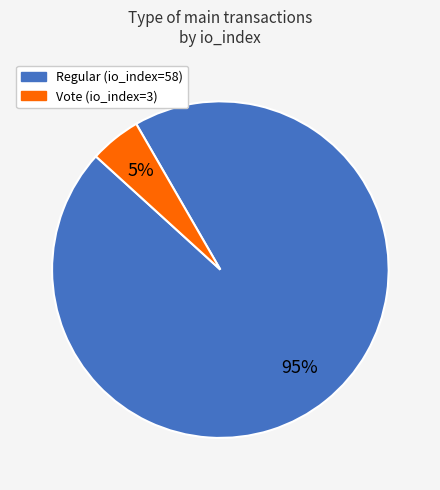

Combined, do Regular (io_index=58) and Vote (io_index=3) account for over 50%?

Yes